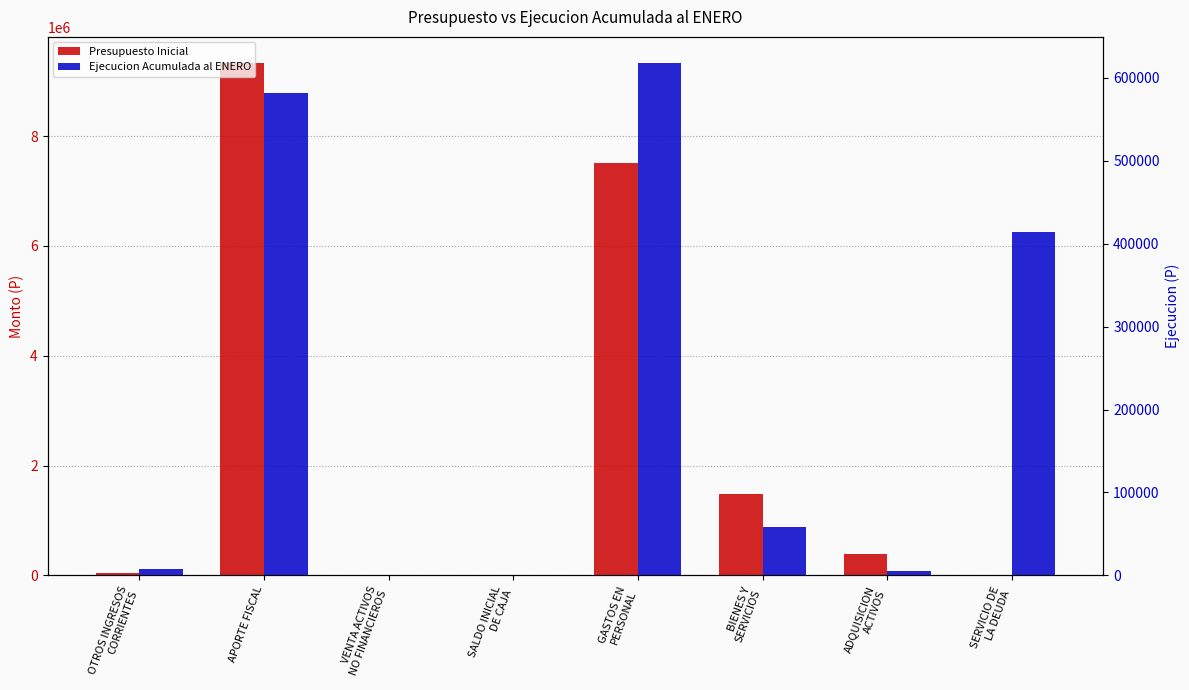

What is the total value across all series at ADQUISICION
ACTIVOS?

396661